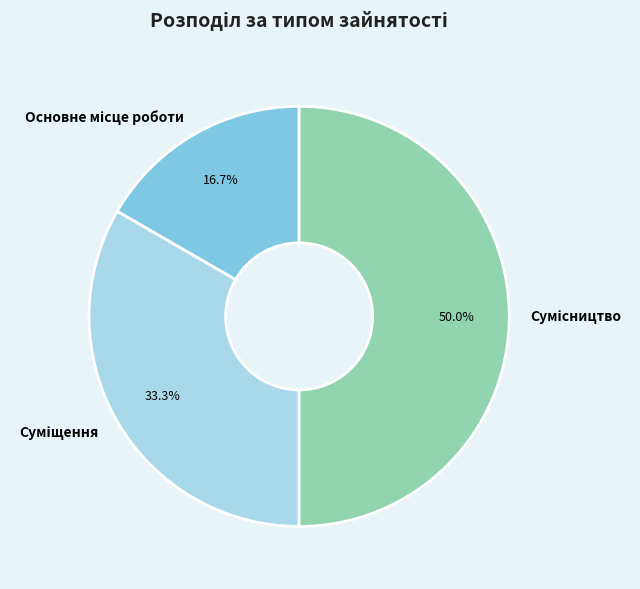

Count the number of slices in the pie.

3